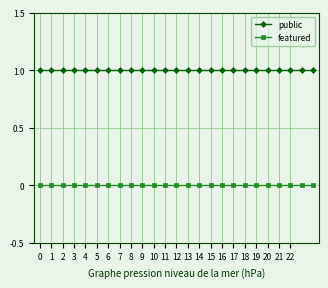

Rank the series by their maximum value, from lowest to highest.

featured, public